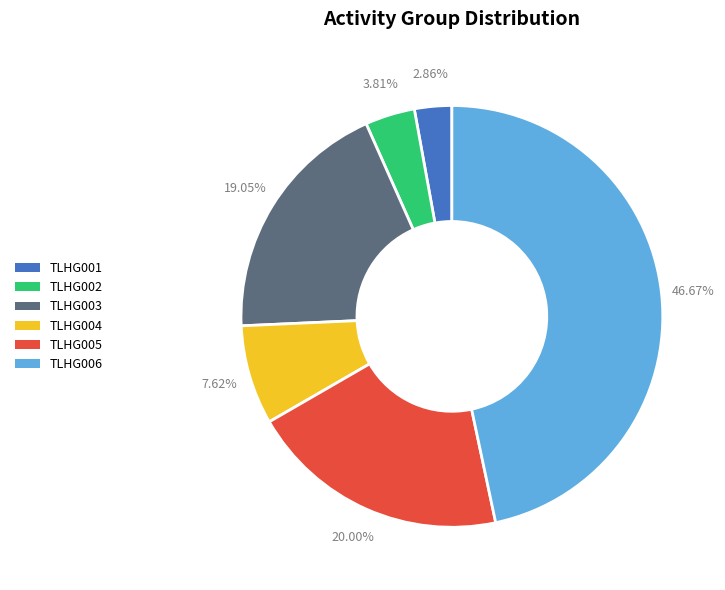

Approximately how many times larger is the value at TLHG004 compared to TLHG002?

2.0